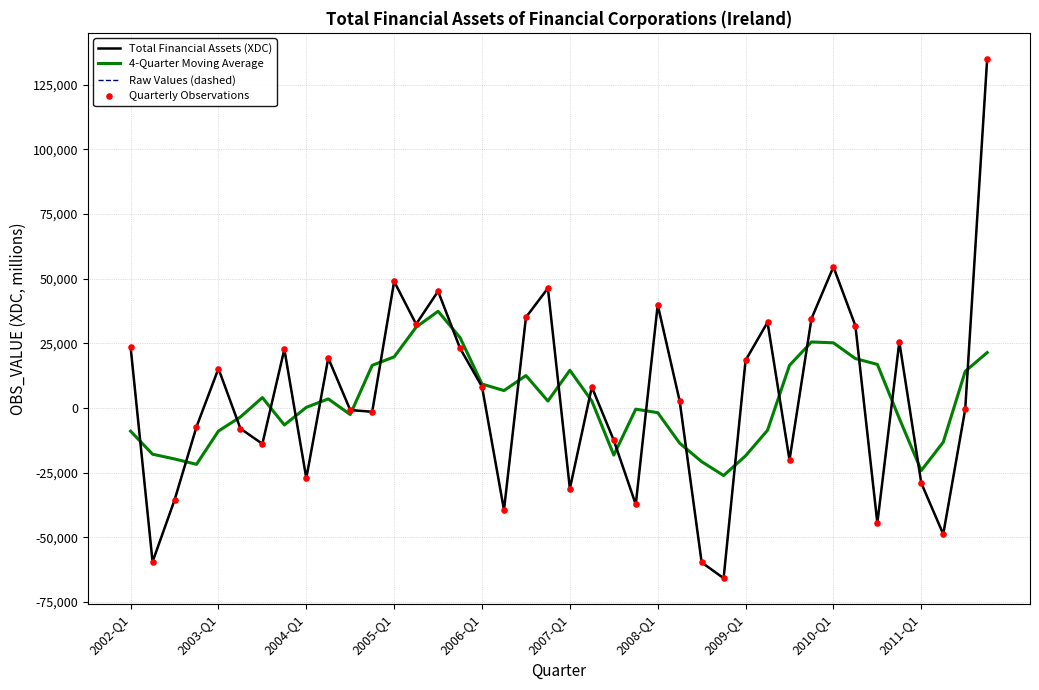

Is this an area chart (filled region under the line)?

No